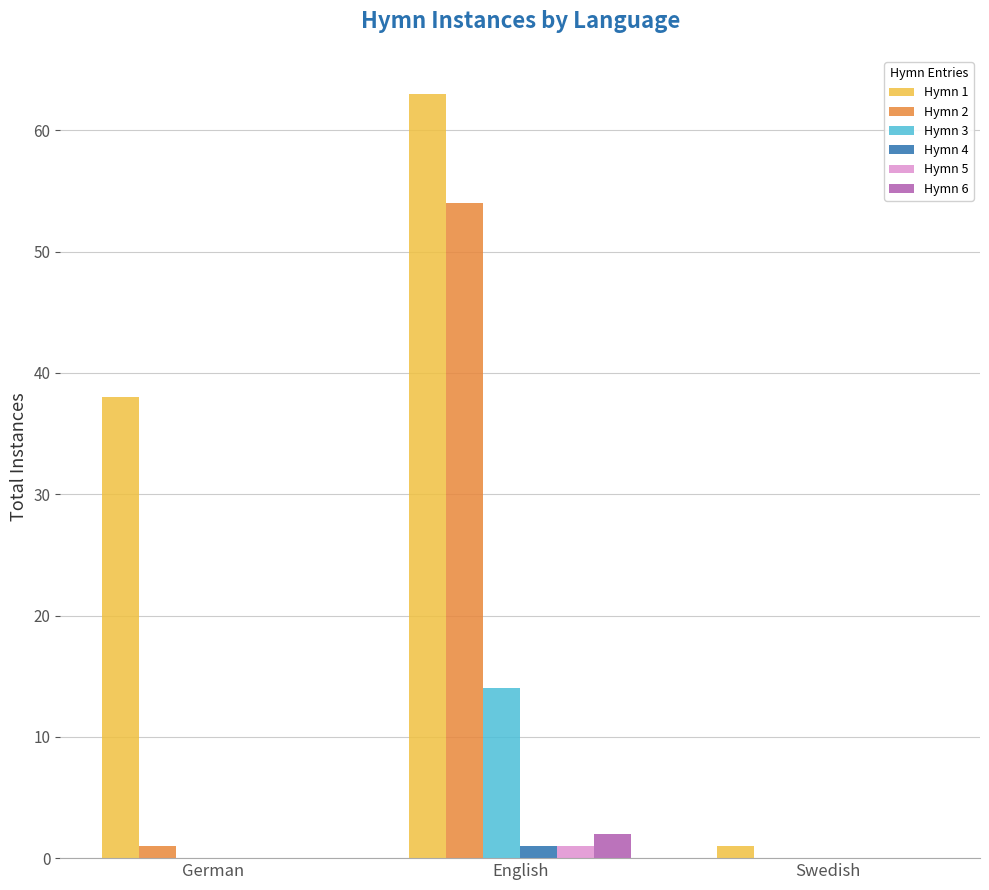

The value of Hymn 1 at German is 21. True or false?

False